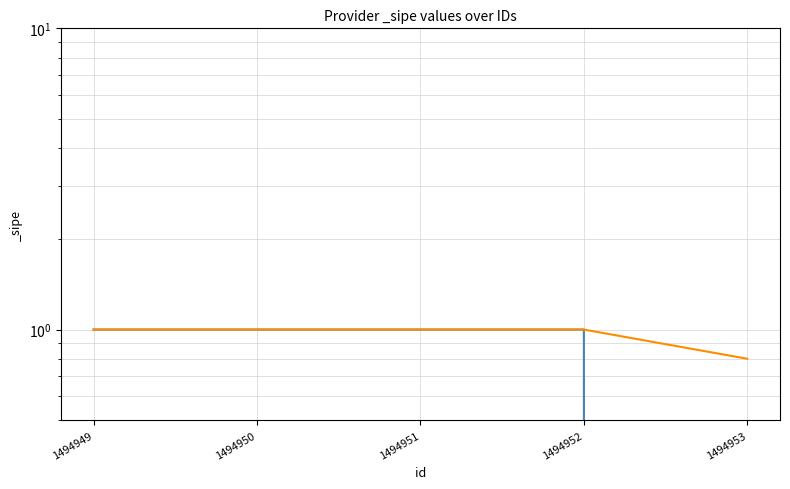

Rank the categories by _sipe (rolling) value from highest to lowest.

1494949, 1494950, 1494951, 1494952, 1494953